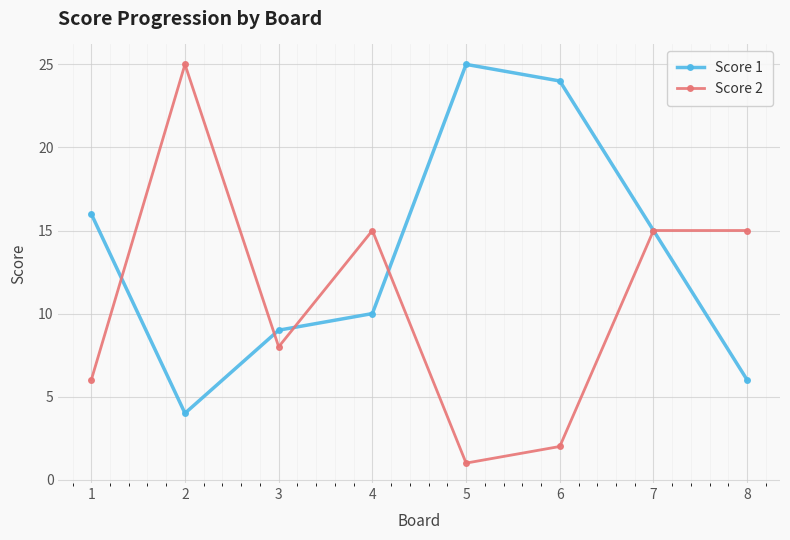

List the labels in order of Score 1 value, smallest first.

2, 8, 3, 4, 7, 1, 6, 5